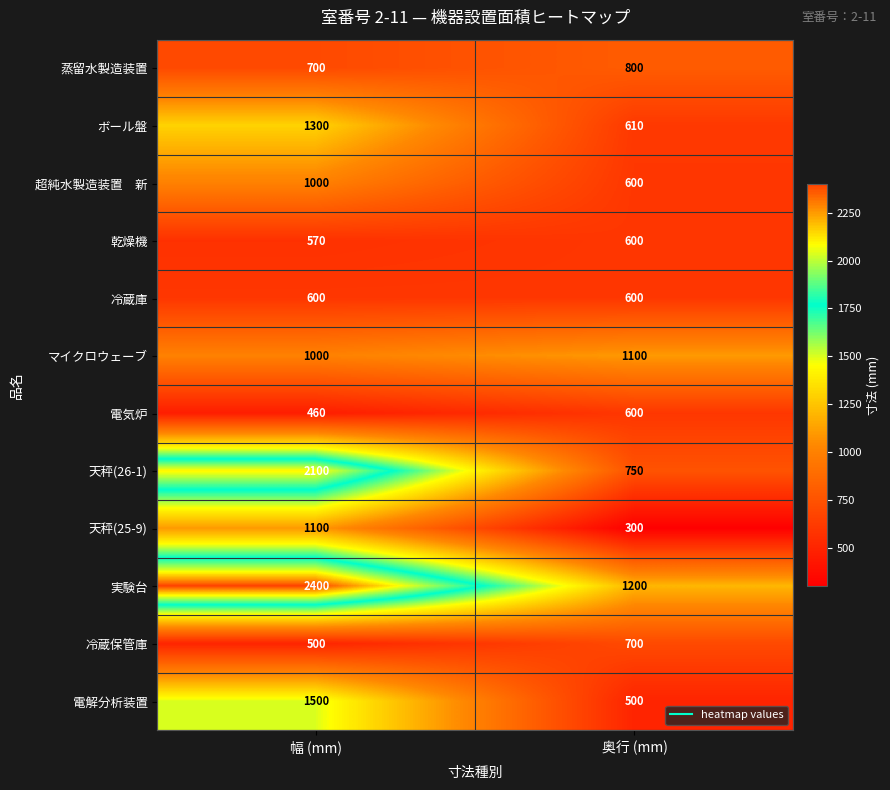

What is the average value of the 実験台 series?

1800